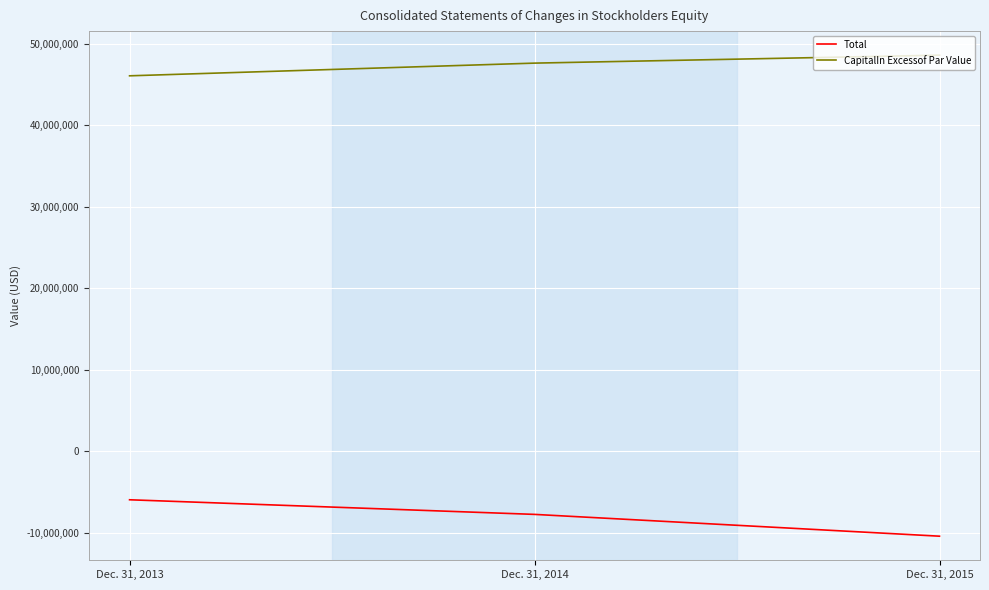

At which label does Total reach its peak?

Dec. 31, 2013